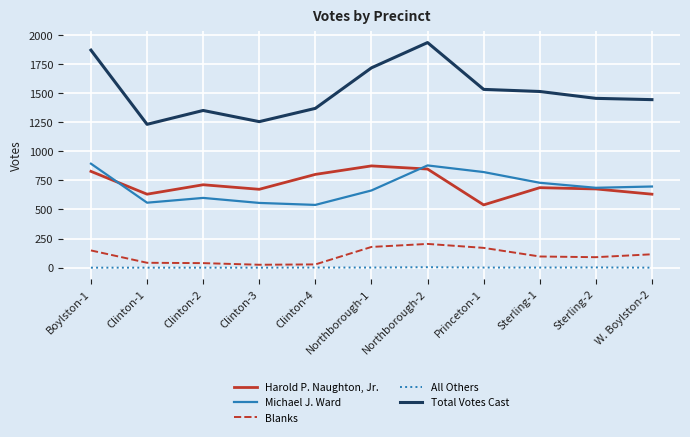

What is the difference between the All Others values at Northborough-1 and Boylston-1?

1